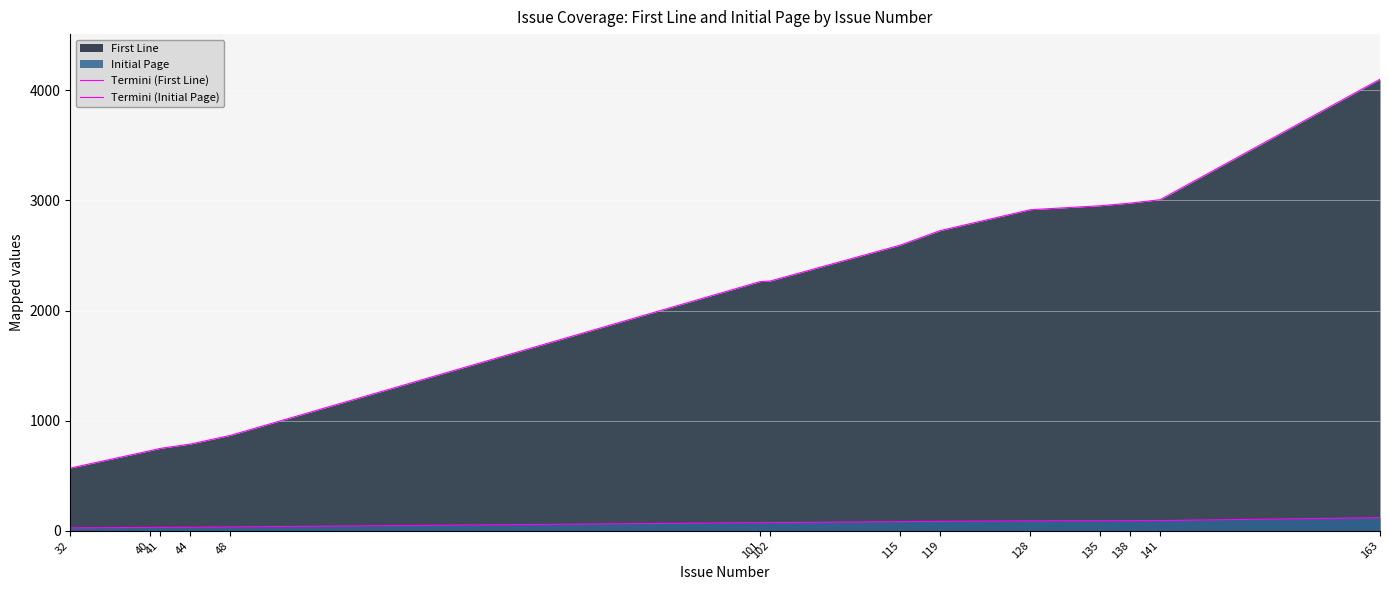

How many series are shown in this chart?

2